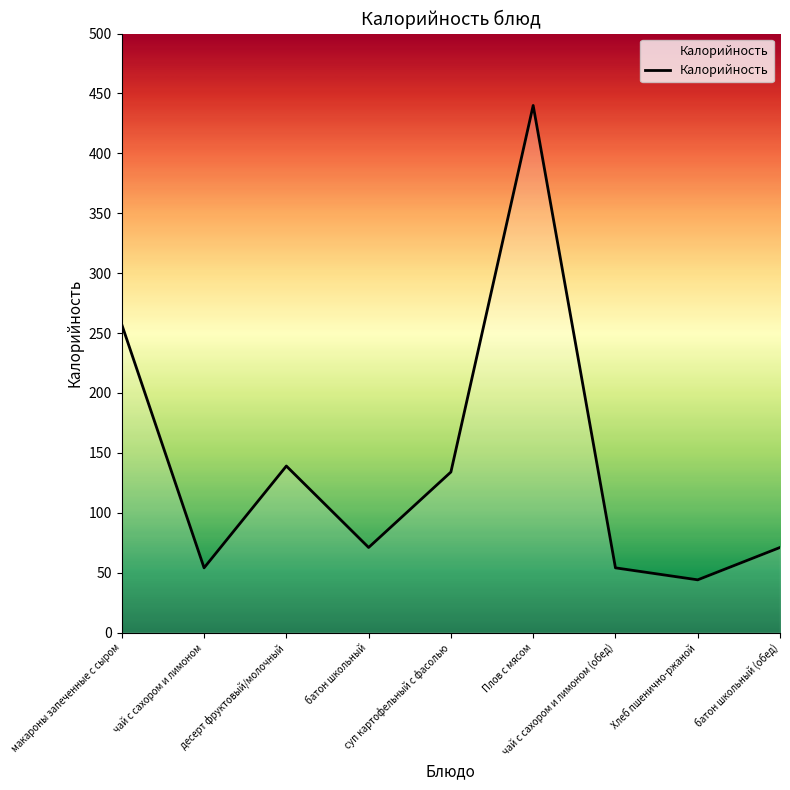

What is the sum of all values?

1264